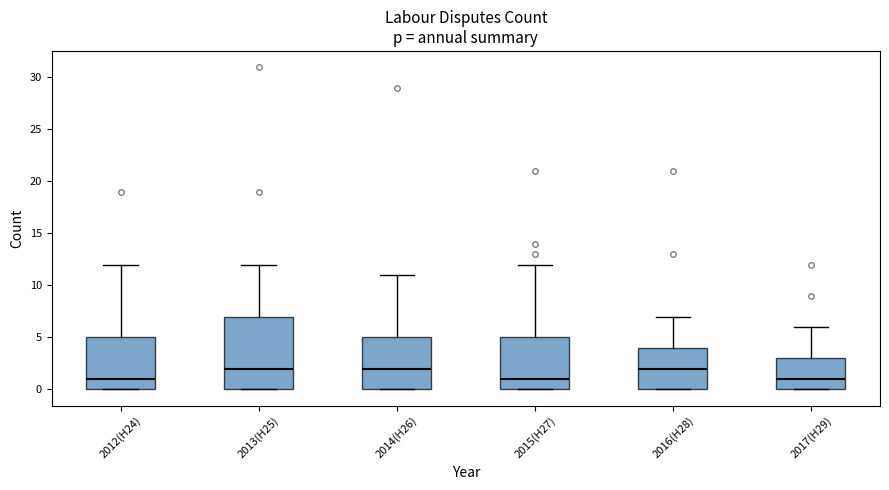

Where does the upper whisker of the box for 2013(H25) end on the y-axis? The values are not printed on the chart, so give them approximately, as read against the axis.

12